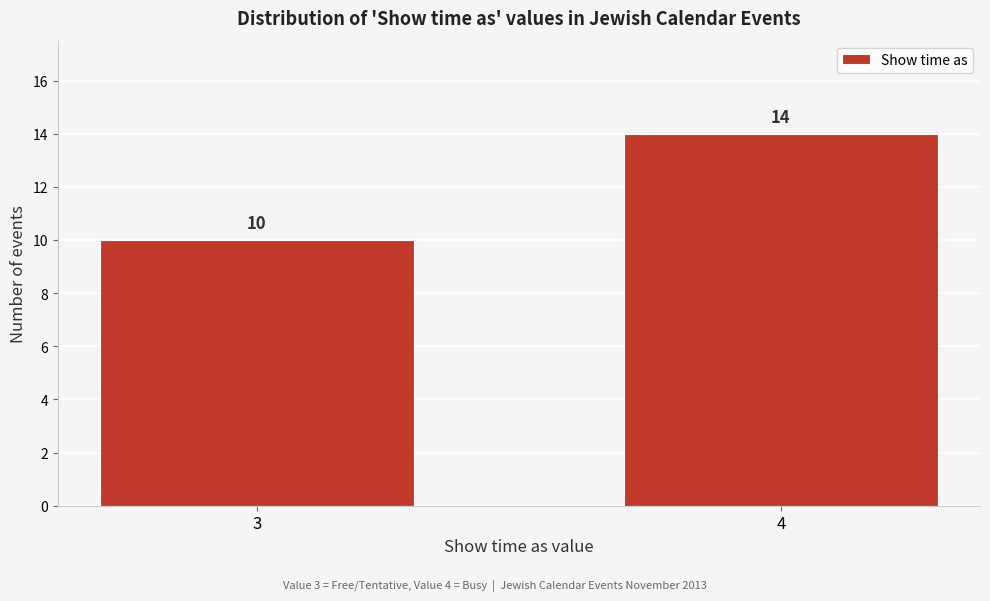

Reading left to right, transcribe all the data shown in this chart.

10	14